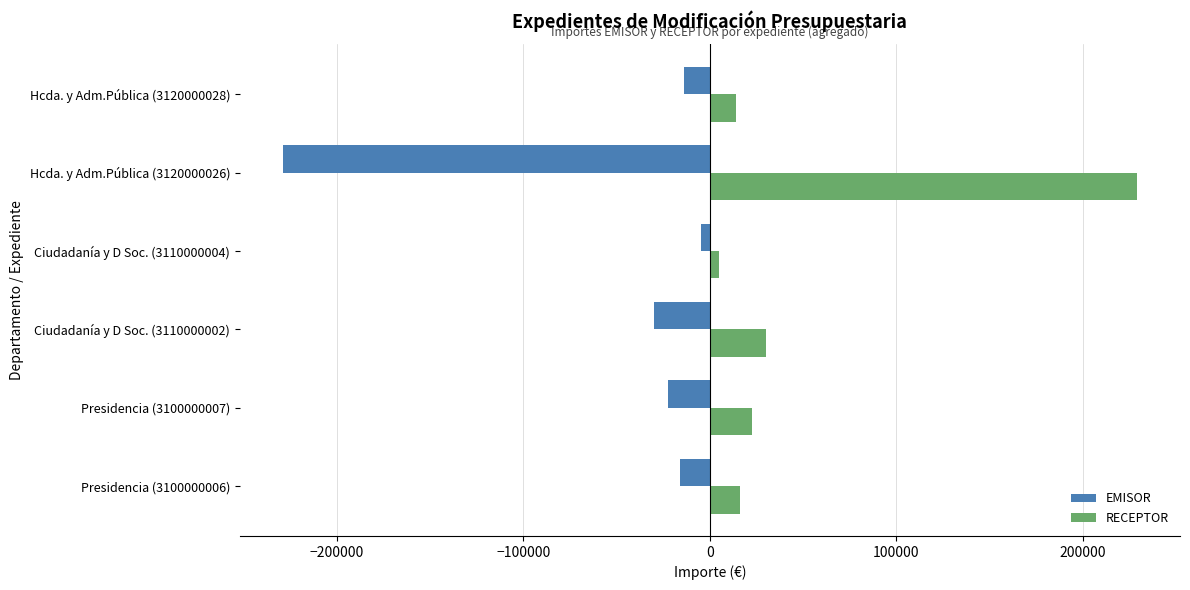

How many values in the RECEPTOR series are below 22583?

3